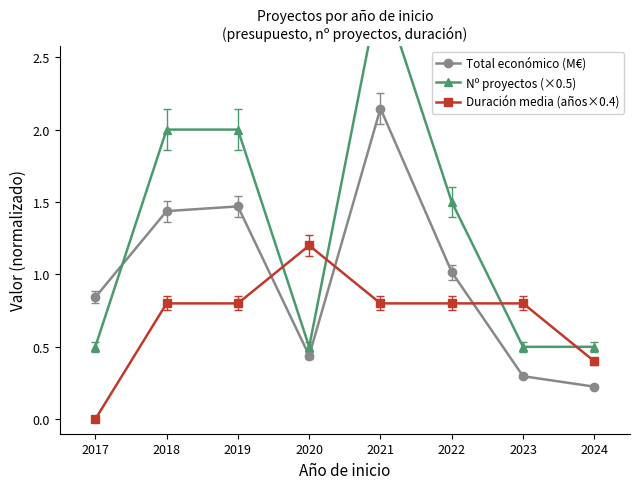

What is the approximate value of Total económico (M€) at 2023?

0.3